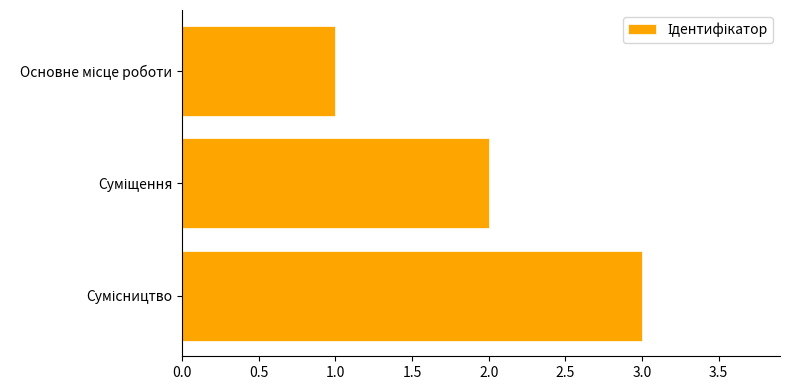

What is the maximum value shown in the chart?

3